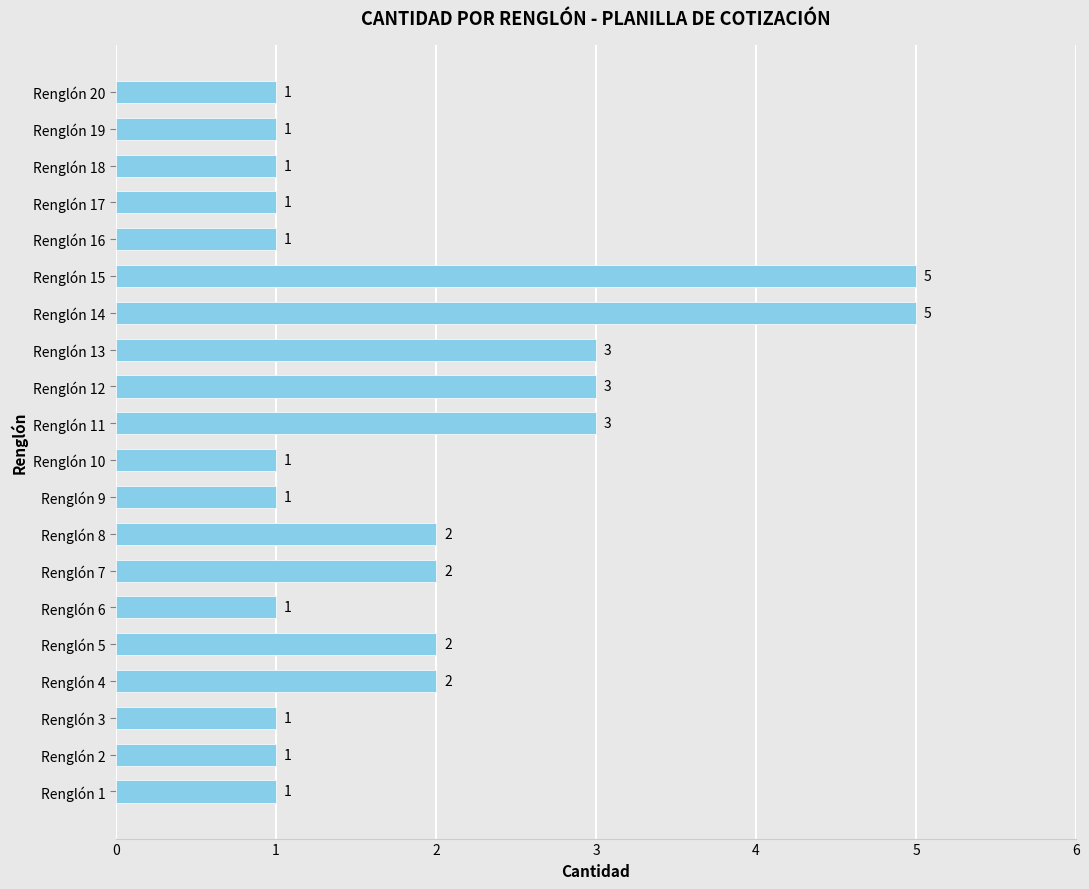

Count the number of categories in the chart.

20